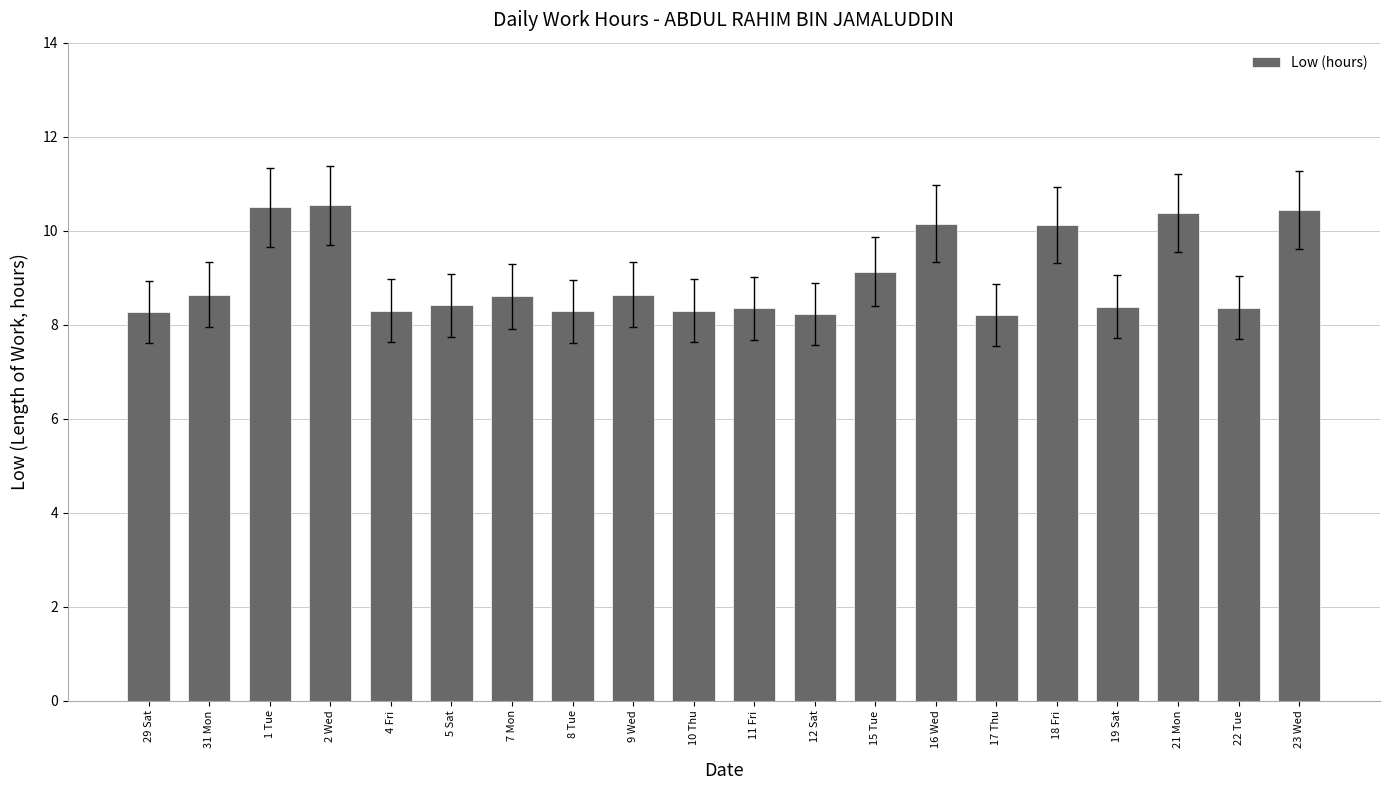

What is the smallest value displayed?

8.2